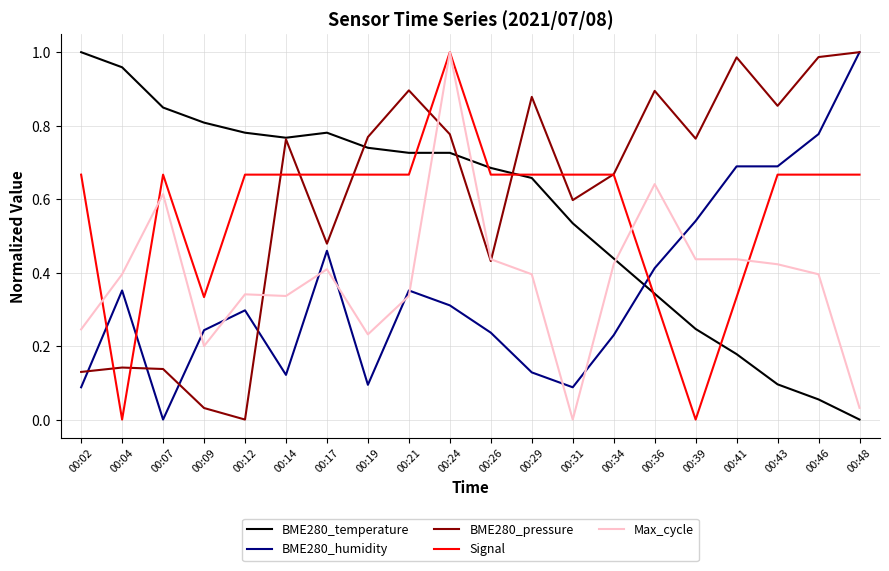

Which category has the lowest value in the BME280_temperature series?

00:48